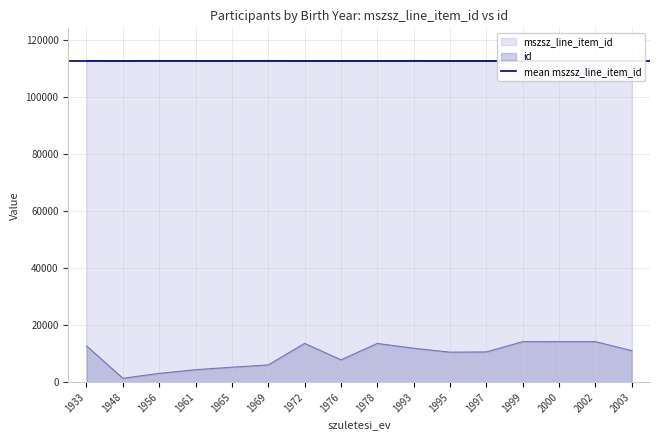

How many distinct data groups are displayed?

2